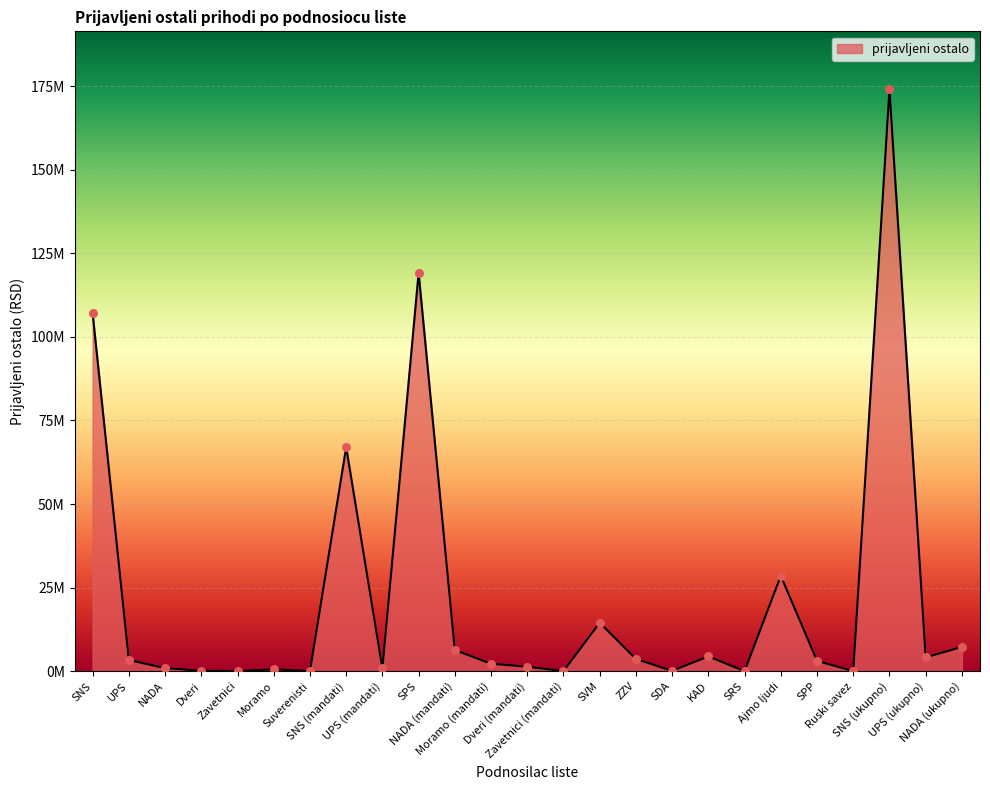

What is the change in value from UPS to SPP?

-222000